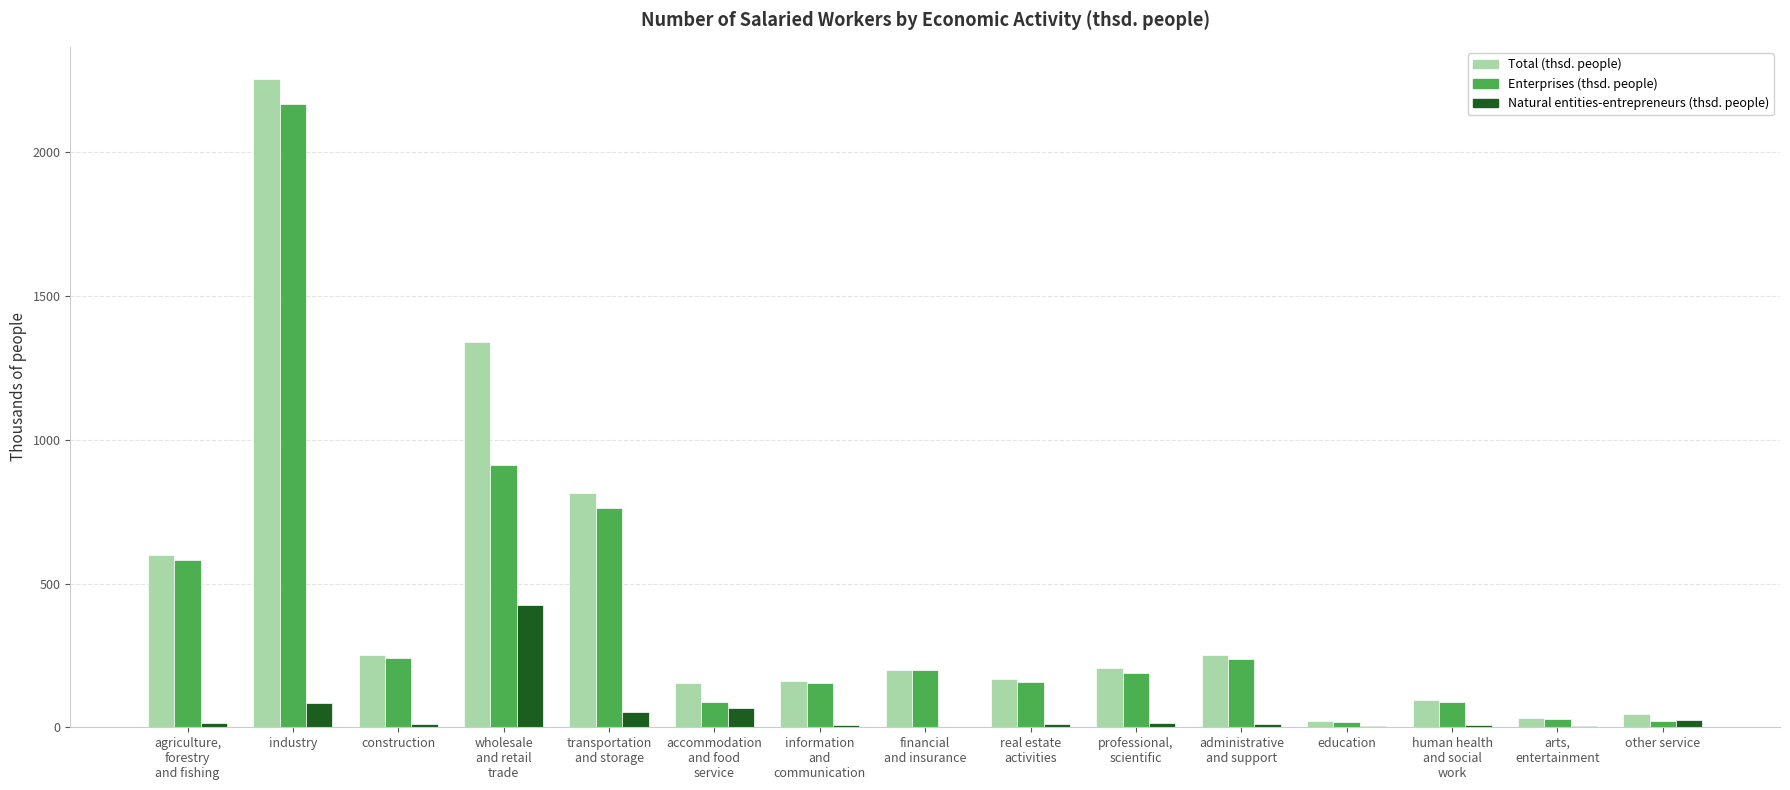

What is the average value of the Total (thsd. people) series?

439.8